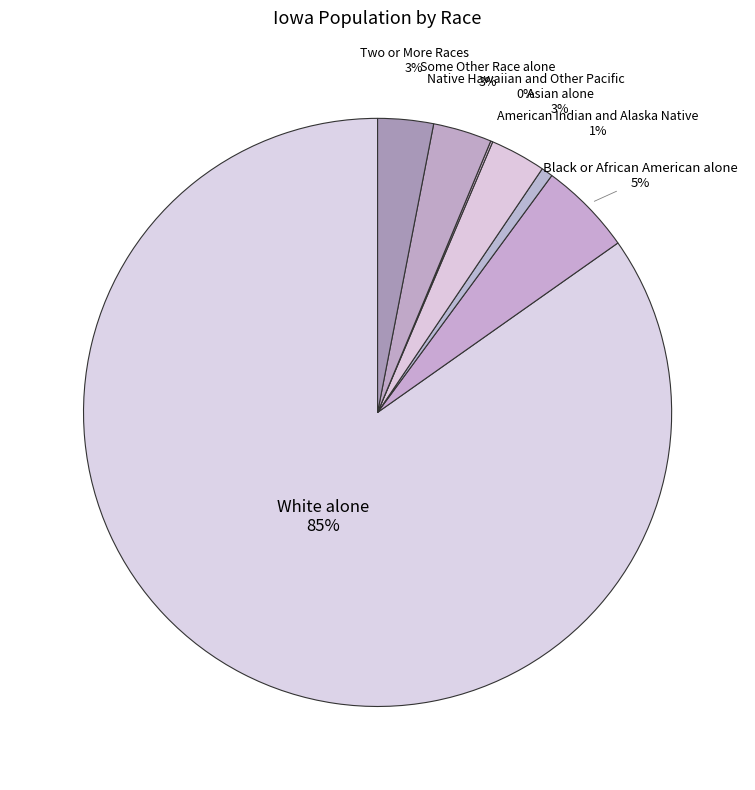

Do American Indian and Alaska Native and Native Hawaiian and Other Pacific together represent more than half of the pie?

No